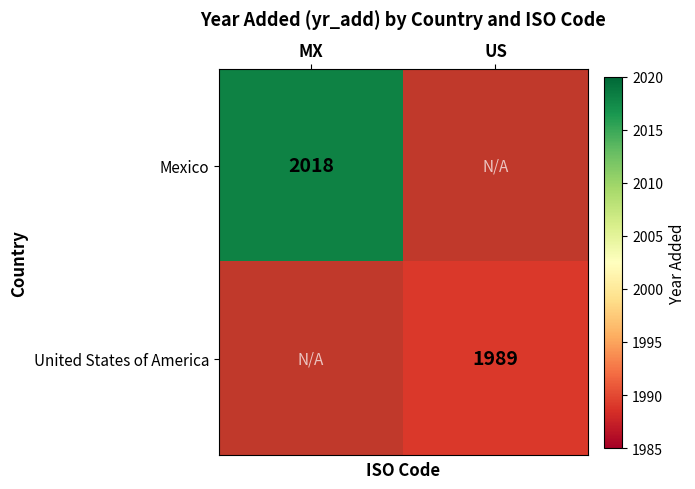

What is the smallest value displayed?

1989.0